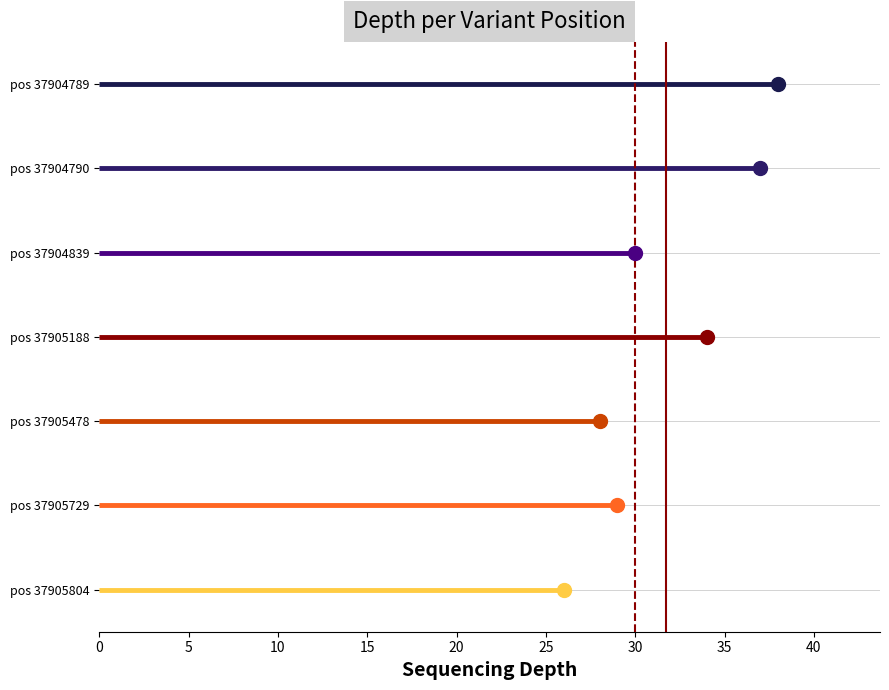

Between 37904839 and 37905804, which is larger?

37904839